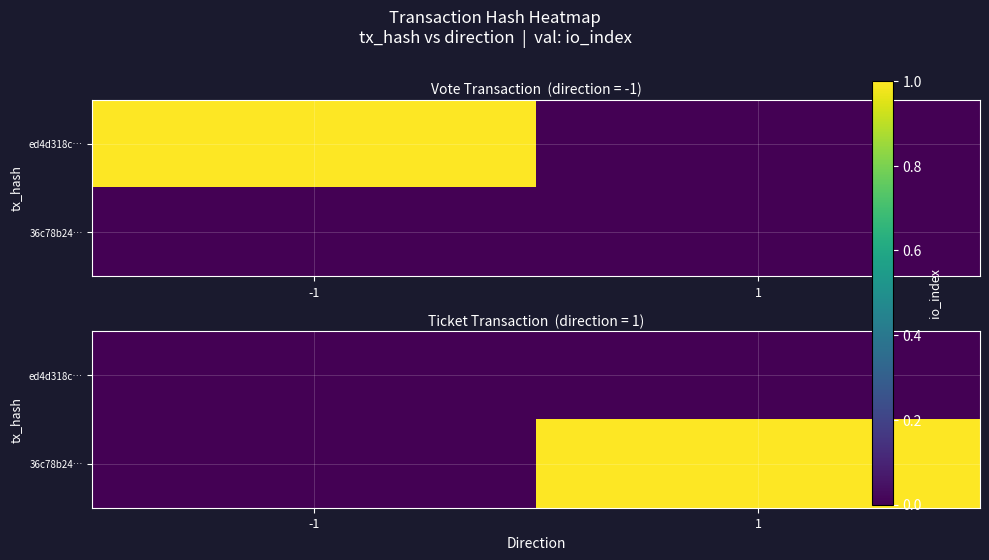

True or false: 36c78b24… has a value of 1 at 1.

True